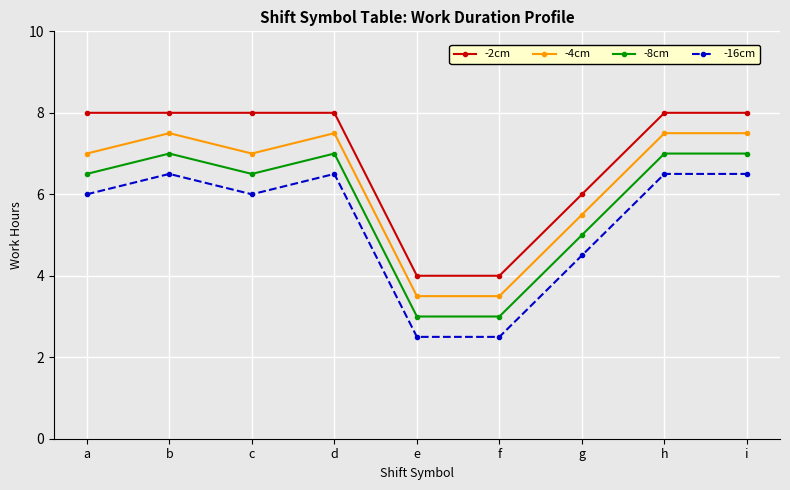

True or false: -8cm and -16cm intersect in this chart.

False